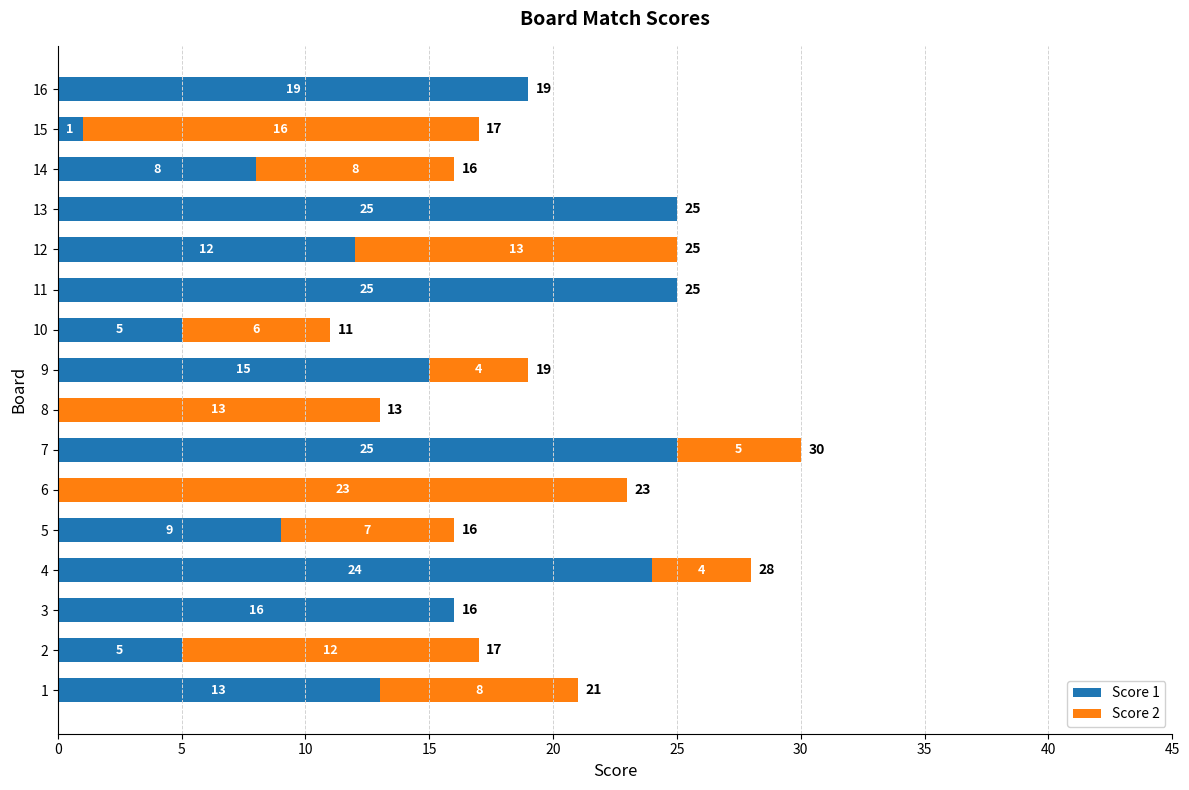

What is the sum of all Score 1 values?

202